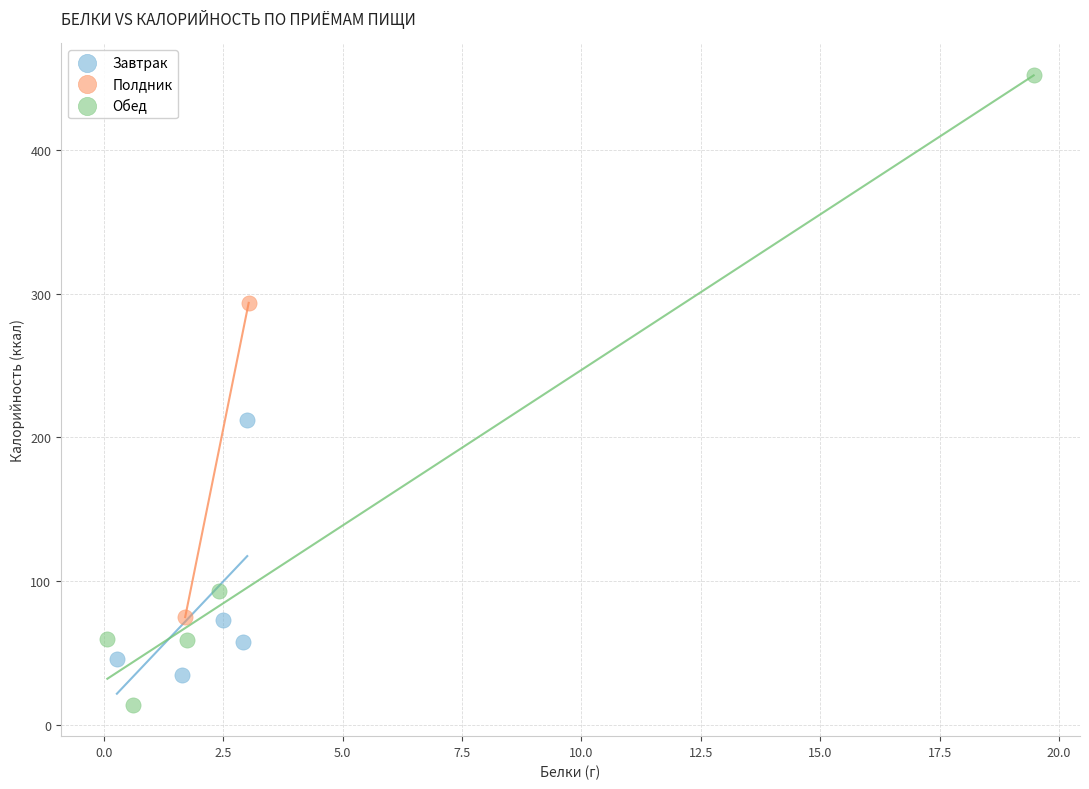

Which series has the largest Y range (max minus min)?

Обед